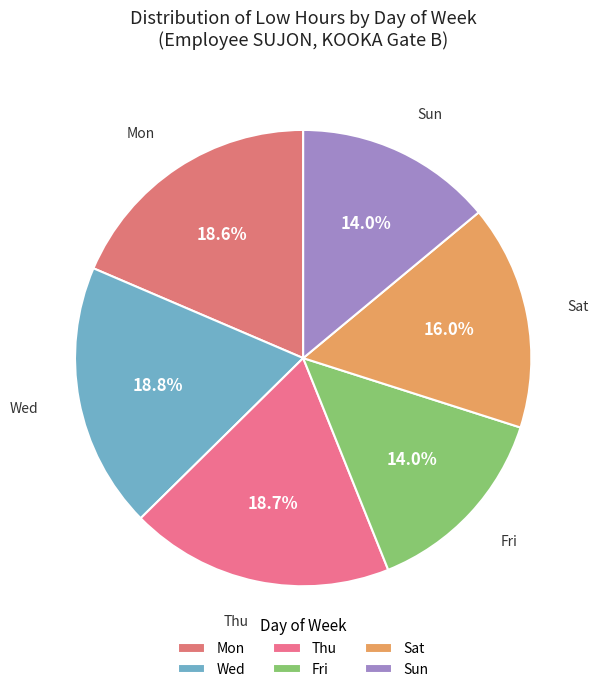

How much of the chart is everything except Wed?

81.2%